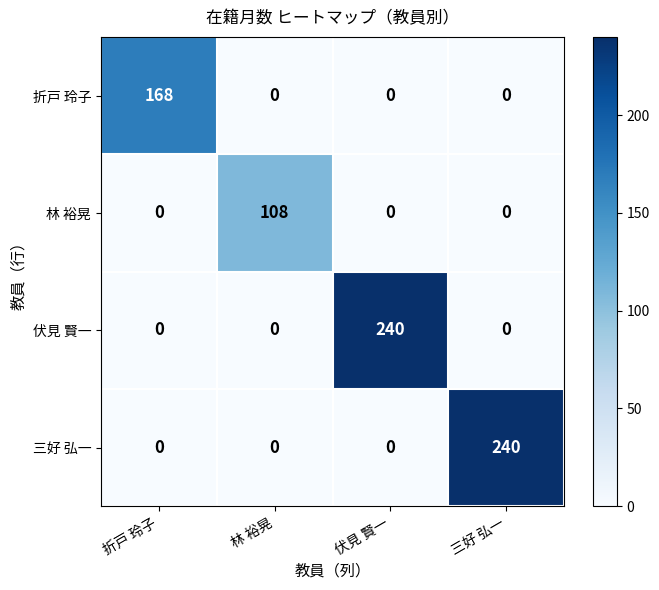

The 伏見 賢一 series shows 0 at 三好 弘一. True or false?

True